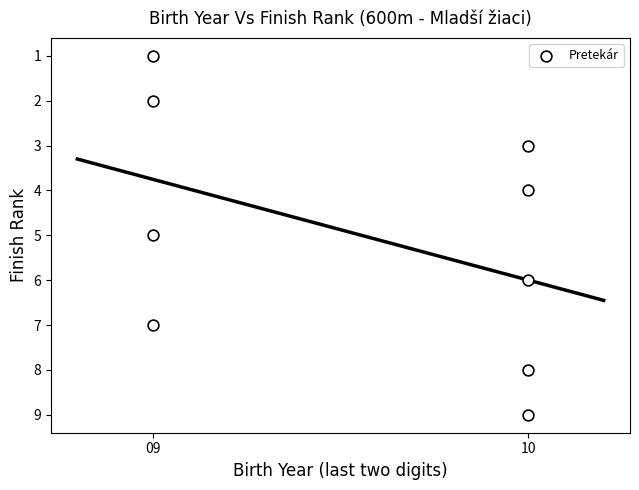

What is the average X value?

10